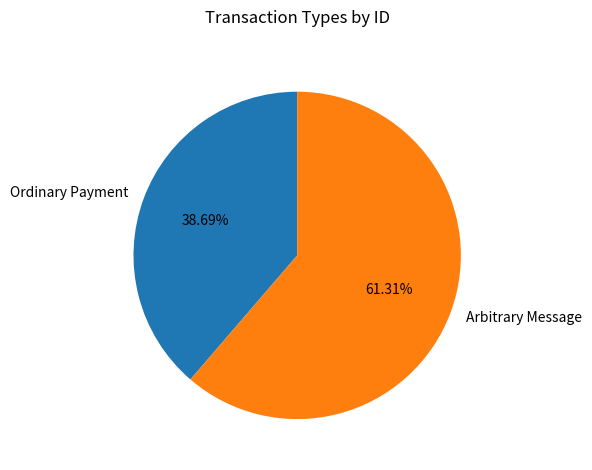

To the nearest percent, what is the combined percentage of Arbitrary Message and Ordinary Payment?

100%